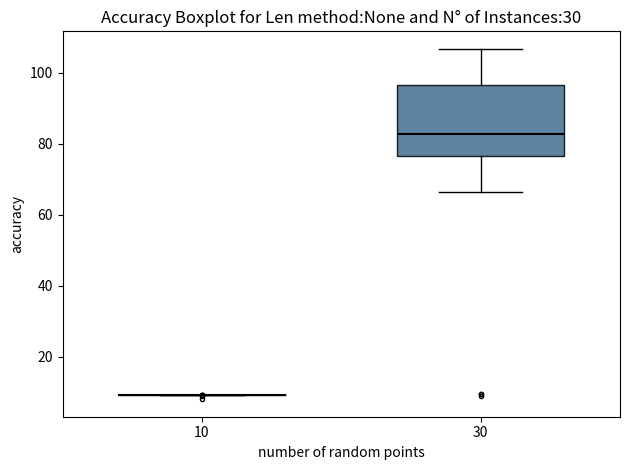

Reading left to right, transcribe this box plot: for each box, give where its median line is, the range the box spans, and where its two whiskers end, as read against the y-axis. The values are not printed on the chart, so give them approximately, as read against the axis.

10: box collapsed to a line at 10, whiskers 10 to 10
30: median 82, box 76 to 96, whiskers 66 to 106